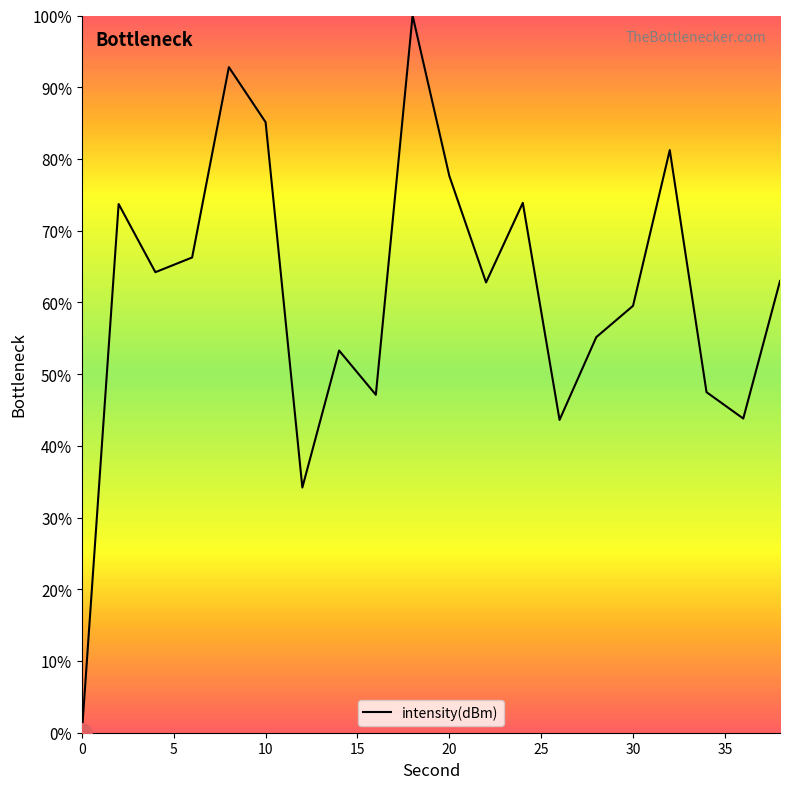

What is the maximum value shown in the chart?

100.0